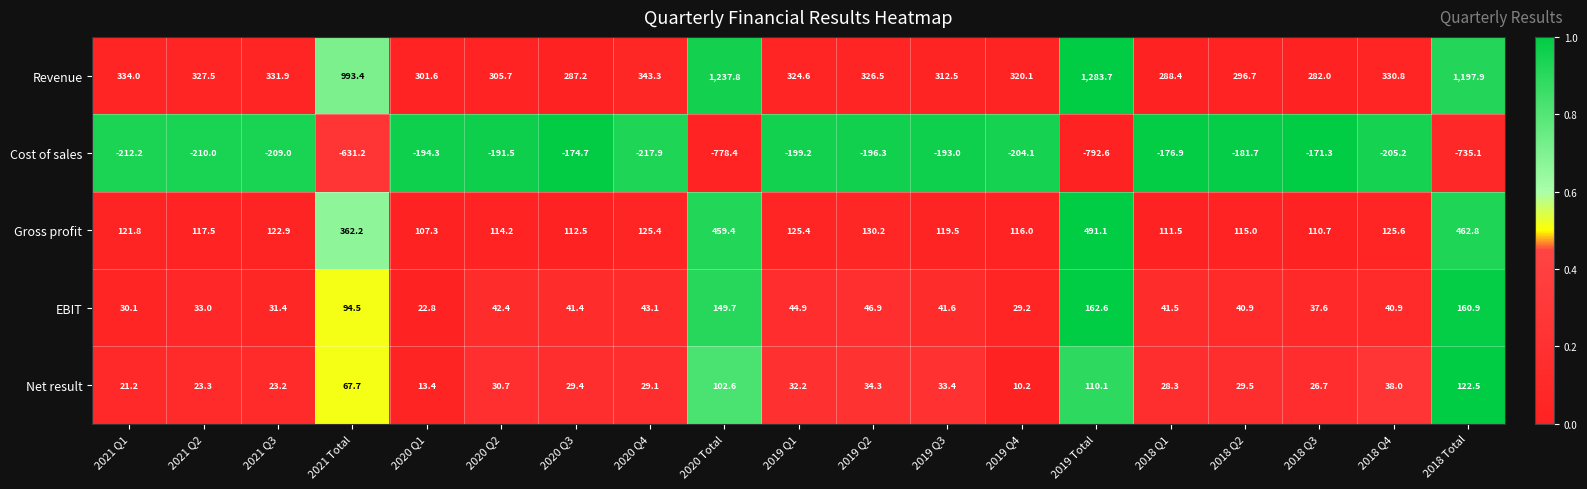

At how many categories does at least one series exceed 1131?

3